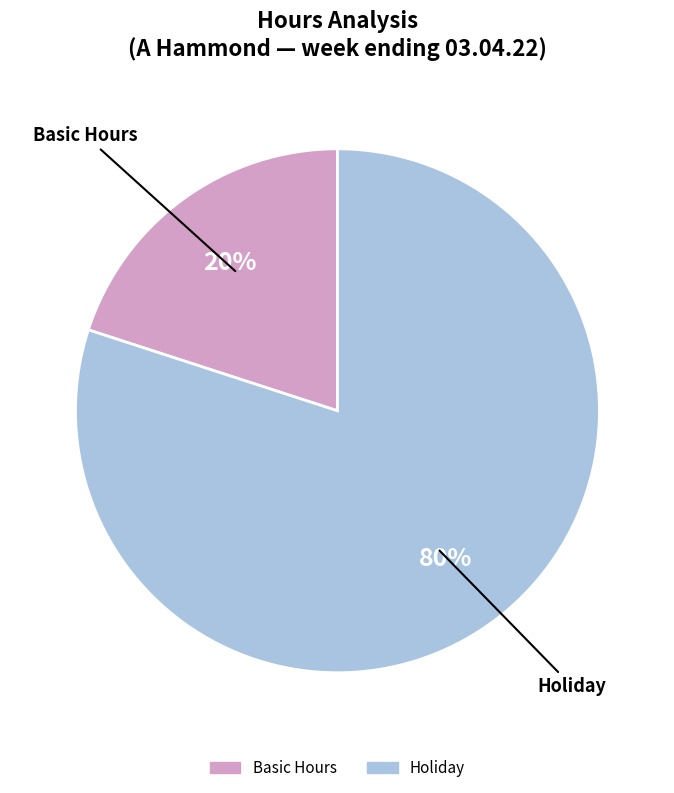

To the nearest percent, what is the average slice percentage?

50%